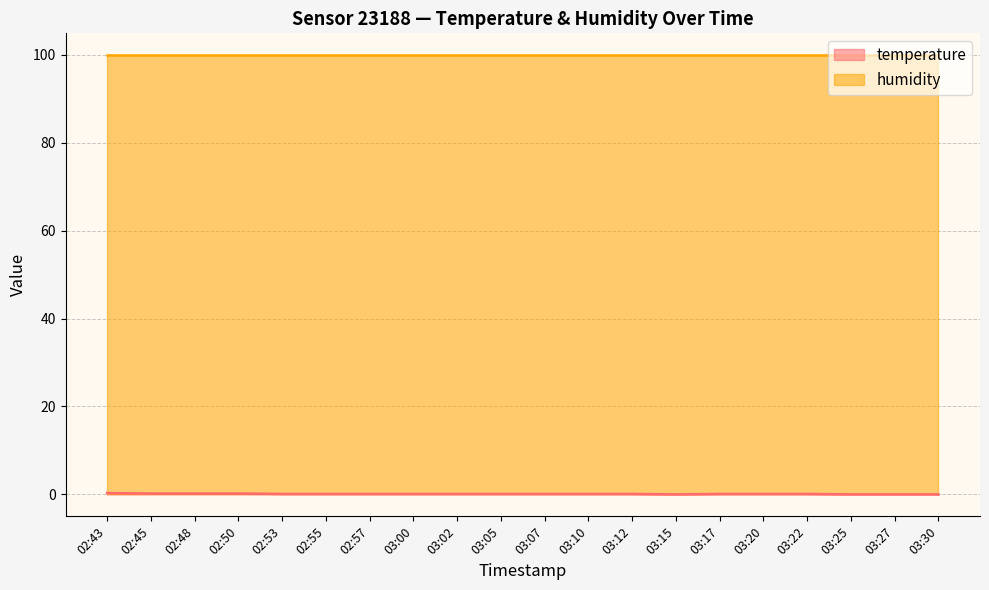

Is it true that the value at 03:22 is 0.0?

False